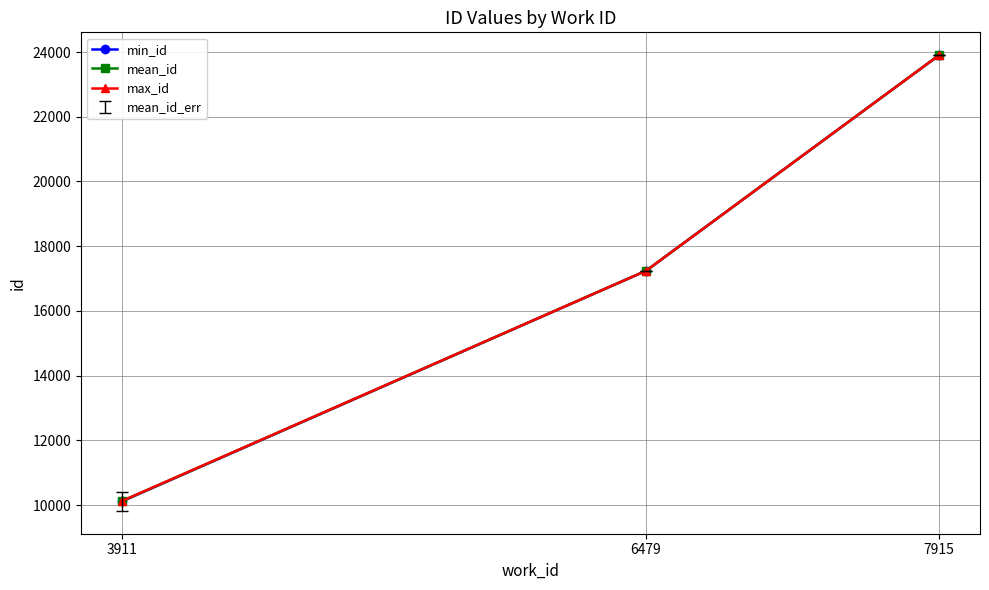

At which label is max_id closest to 17015?

6479